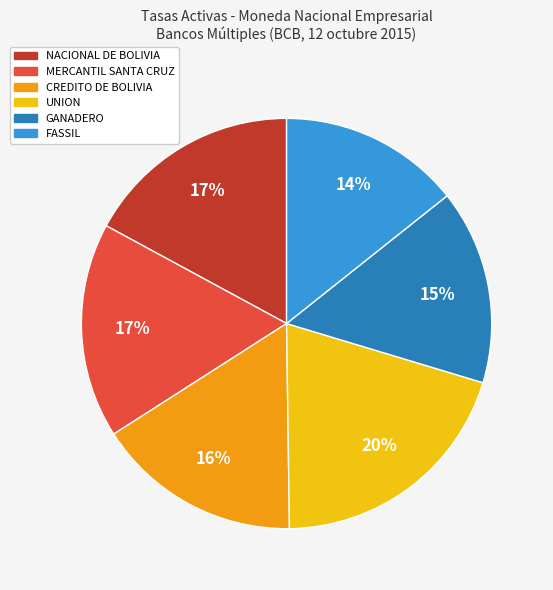

Which slice is the largest?

UNION